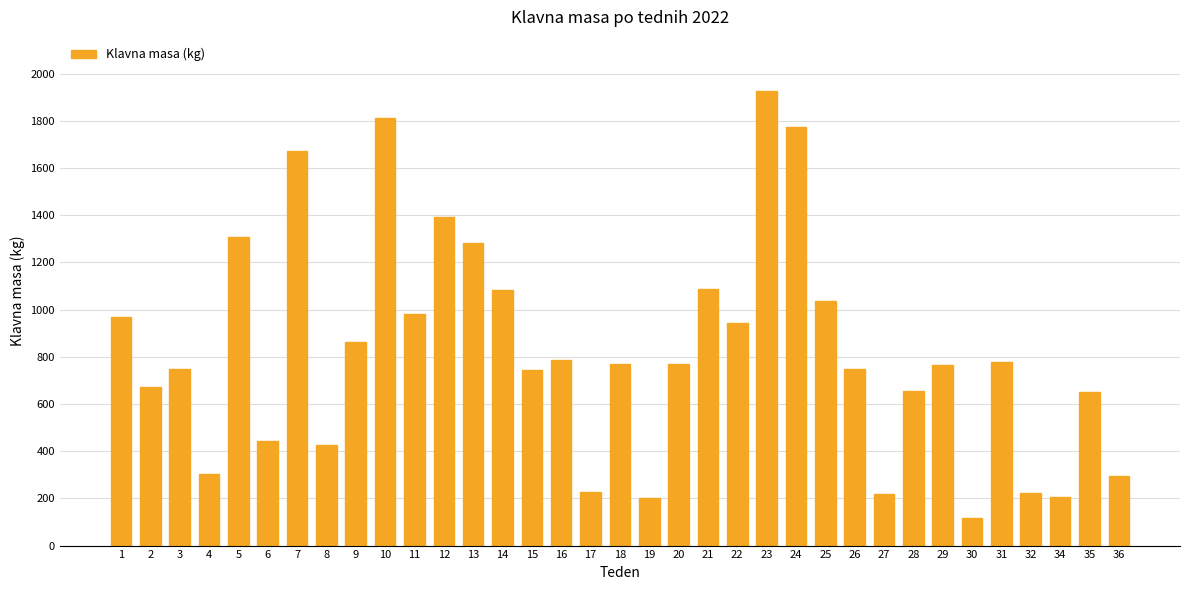

Does the chart contain stacked bars?

No